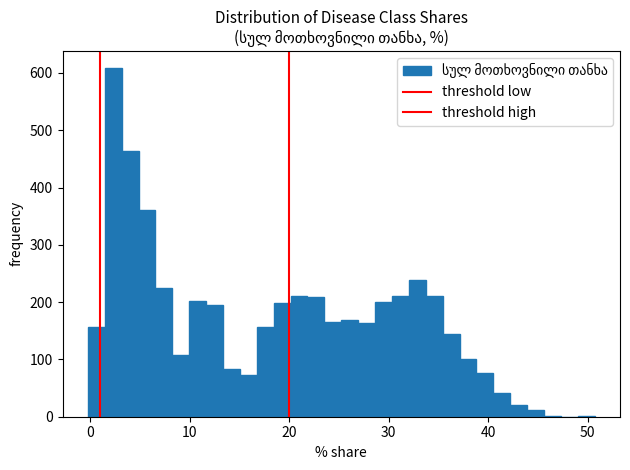

Read against the x-axis, roughly where is the centre of the tallest bar?

2